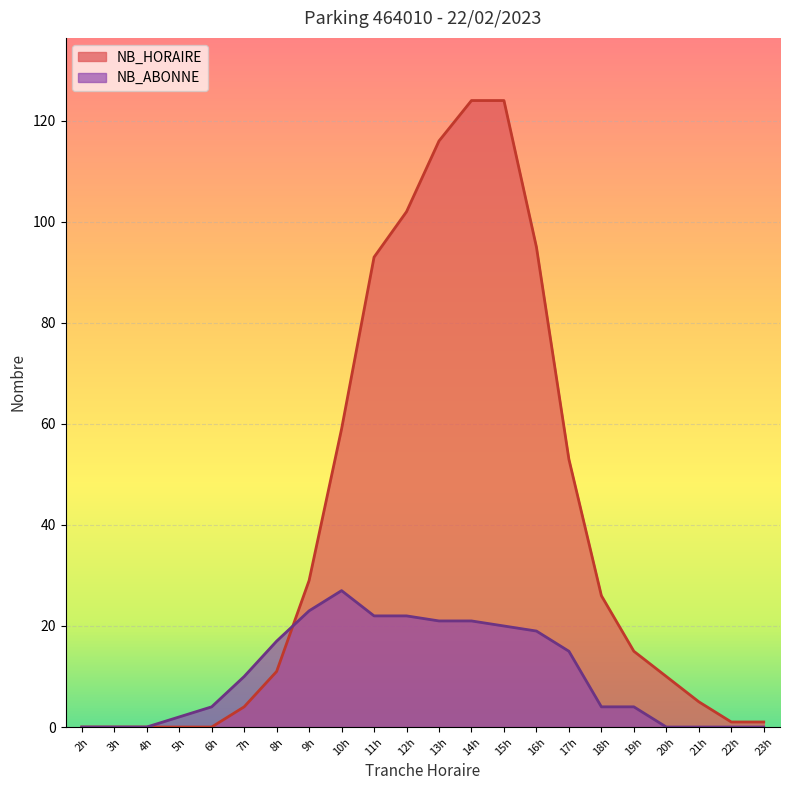

Which category has the highest value in the NB_ABONNE series?

10h